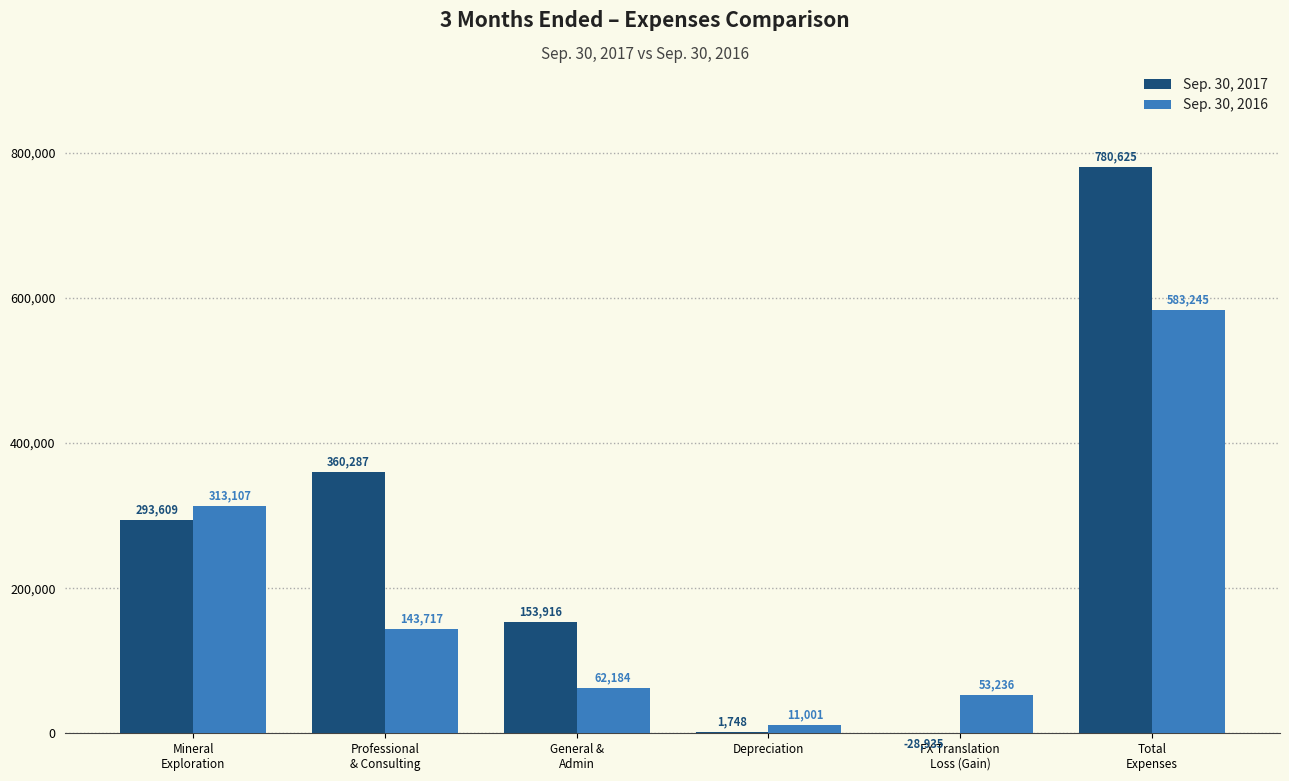

What is the difference between the Sep. 30, 2017 values at General &
Admin and Mineral
Exploration?

139693